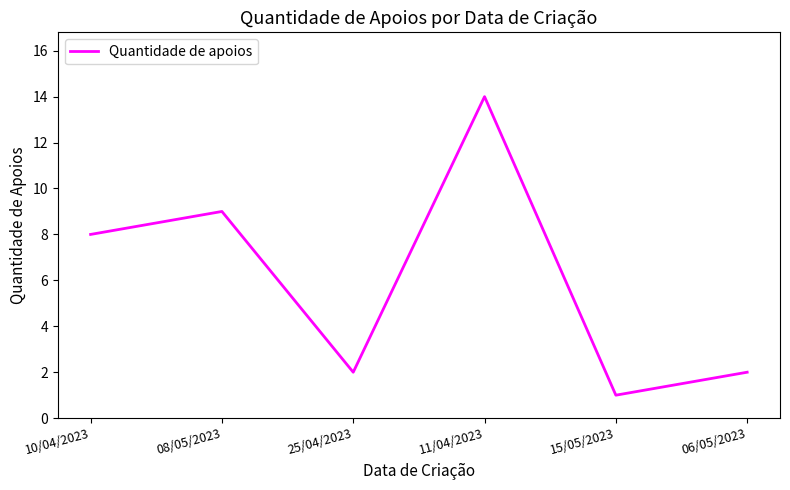

What is the minimum value shown in the chart?

1